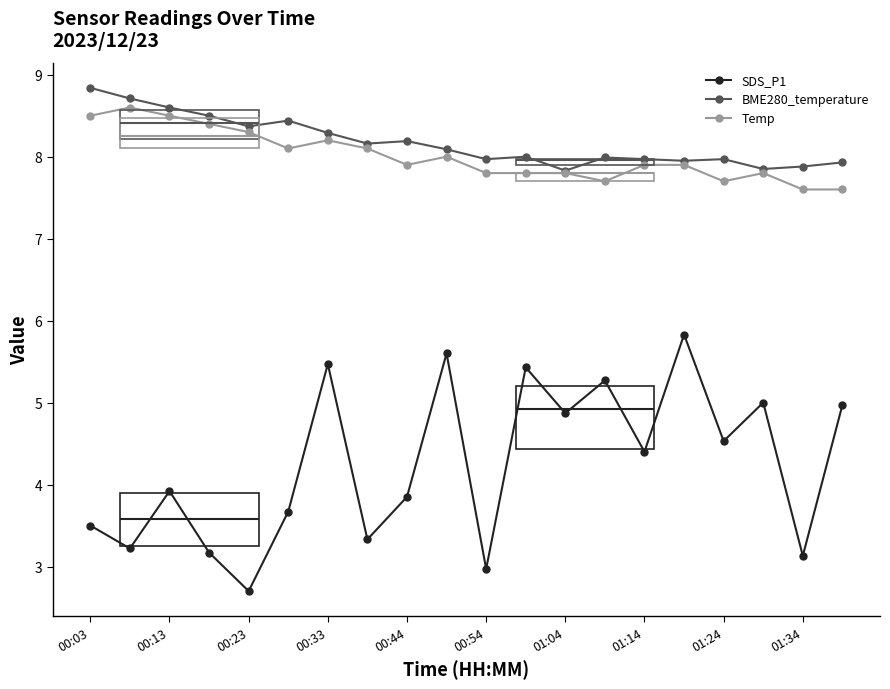

Is it true that Temp equals 3.2 at 00:54?

False